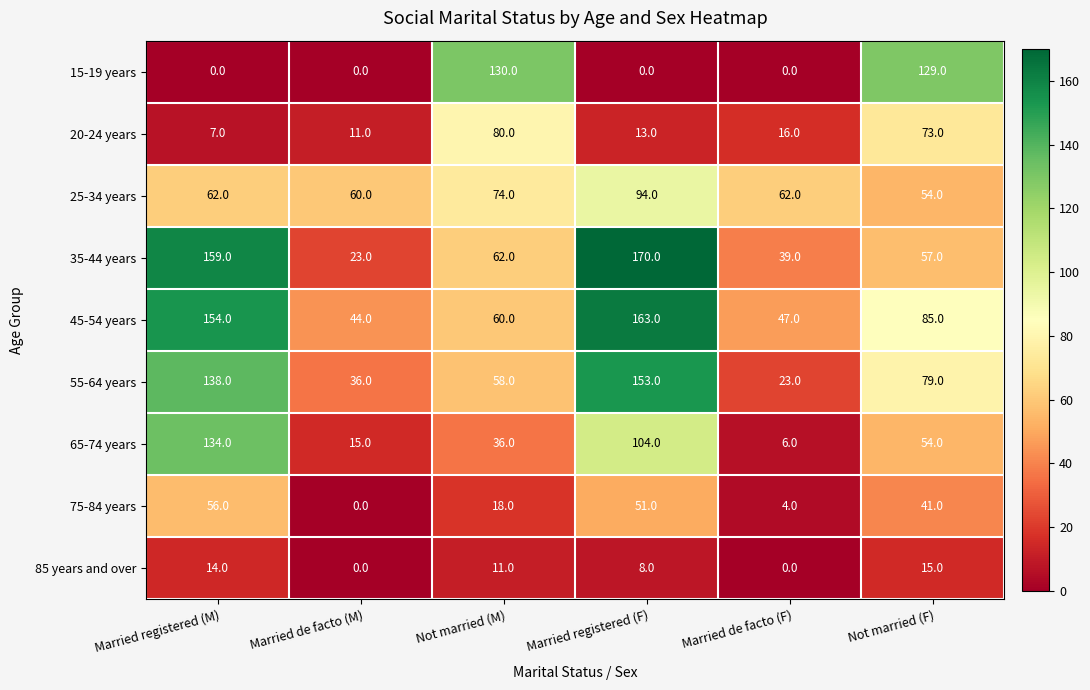

The 75-84 years series shows 31 at Not married (M). True or false?

False